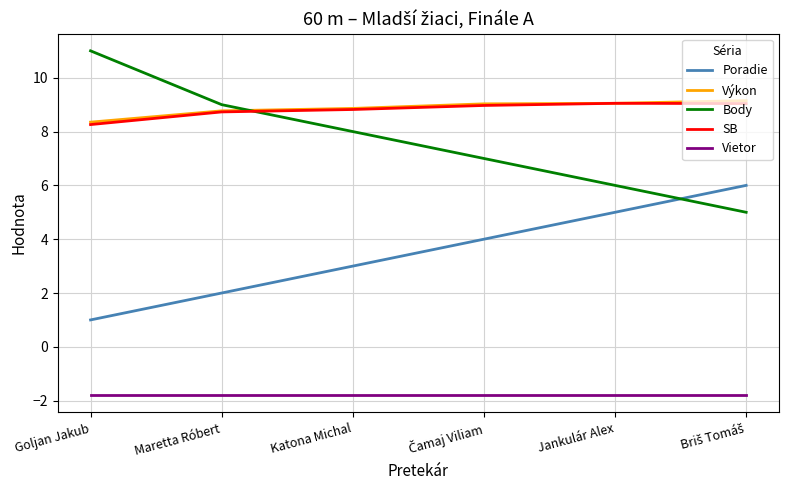

What are all the series names shown in the legend?

Poradie, Výkon, Body, SB, Vietor